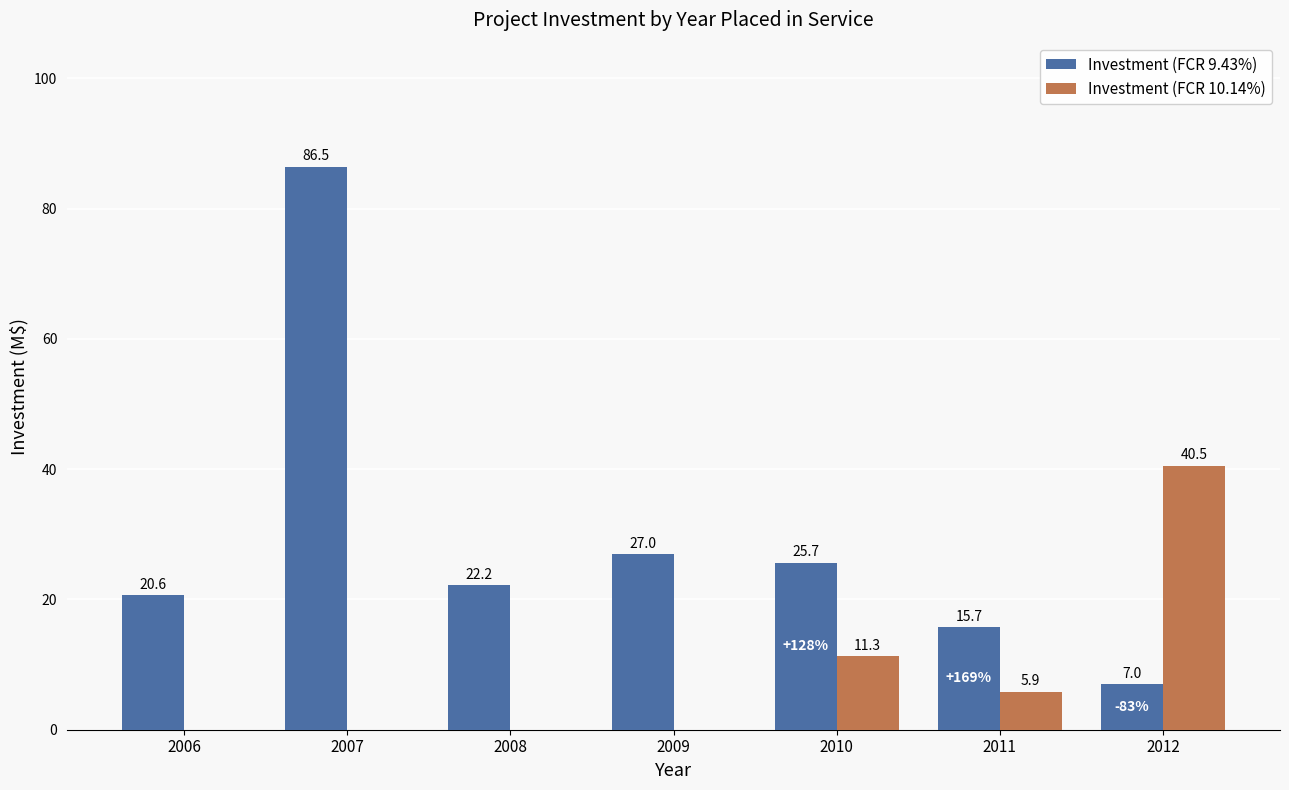

How many series are shown in this chart?

2